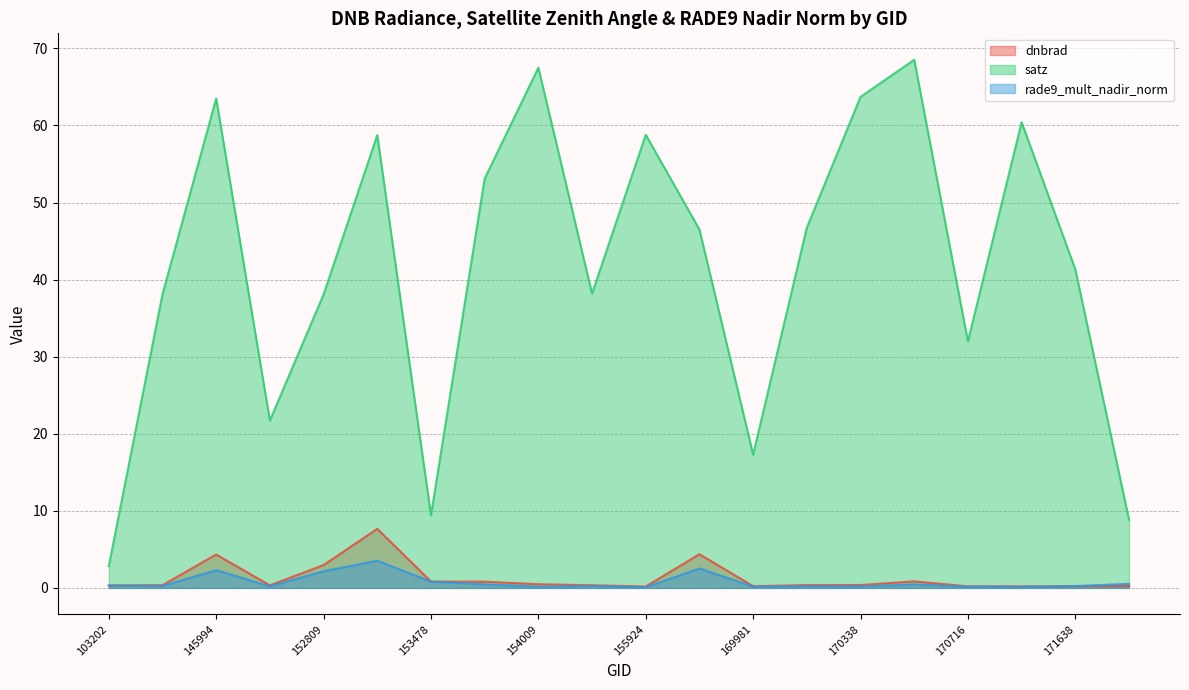

What is the sum of all dnbrad values?

25.7